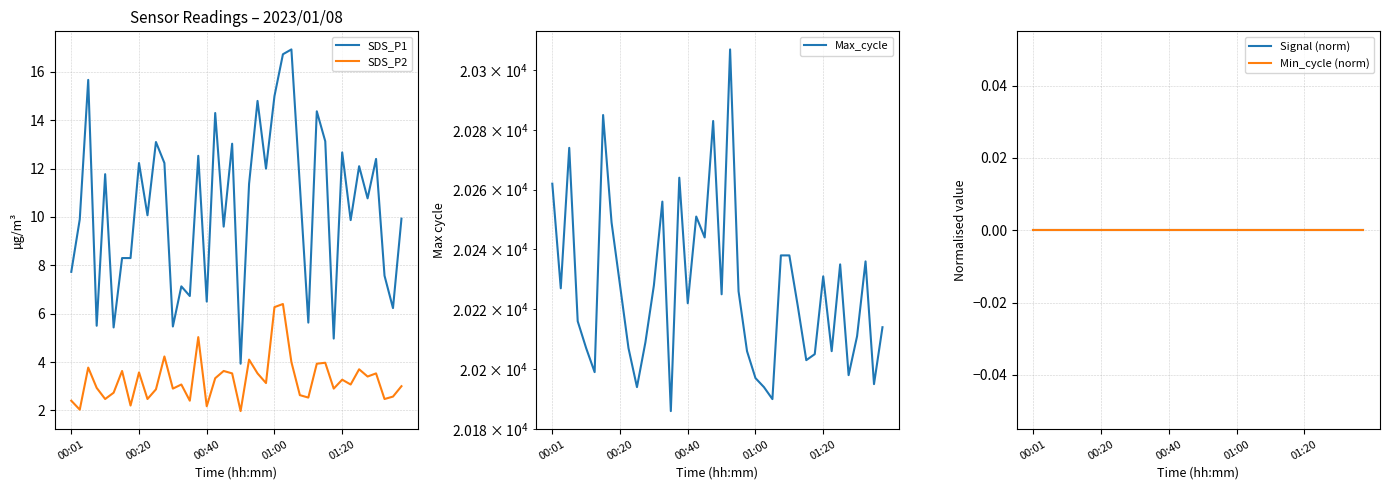

The SDS_P2 series shows 0.9 at 19. True or false?

False